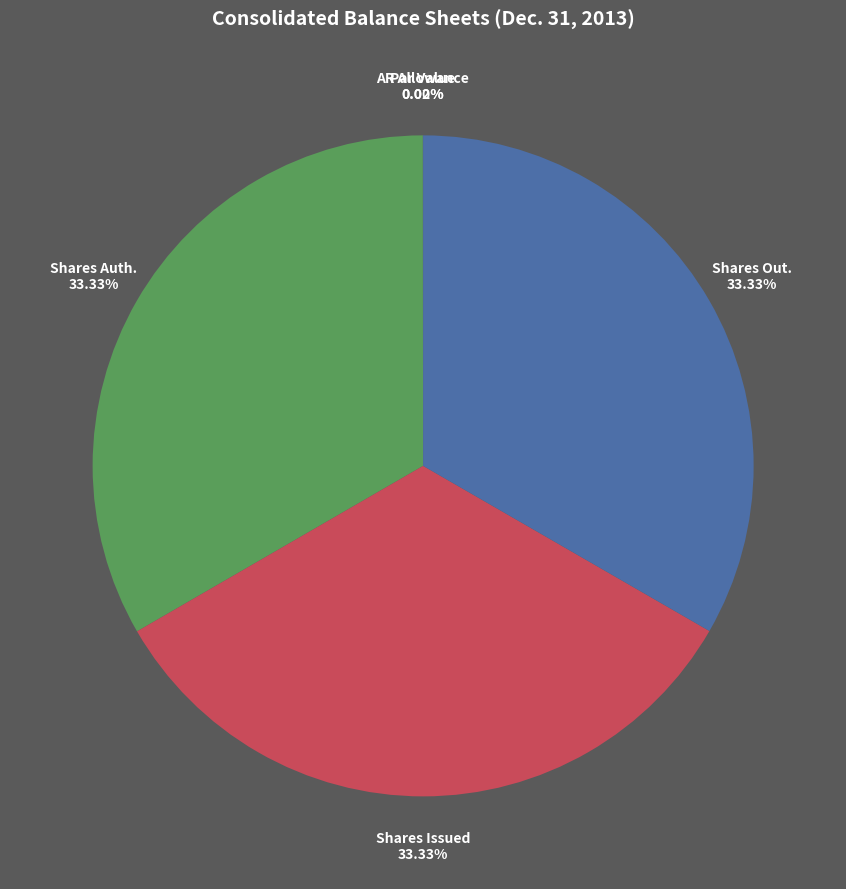

Is there a majority slice in this chart?

No